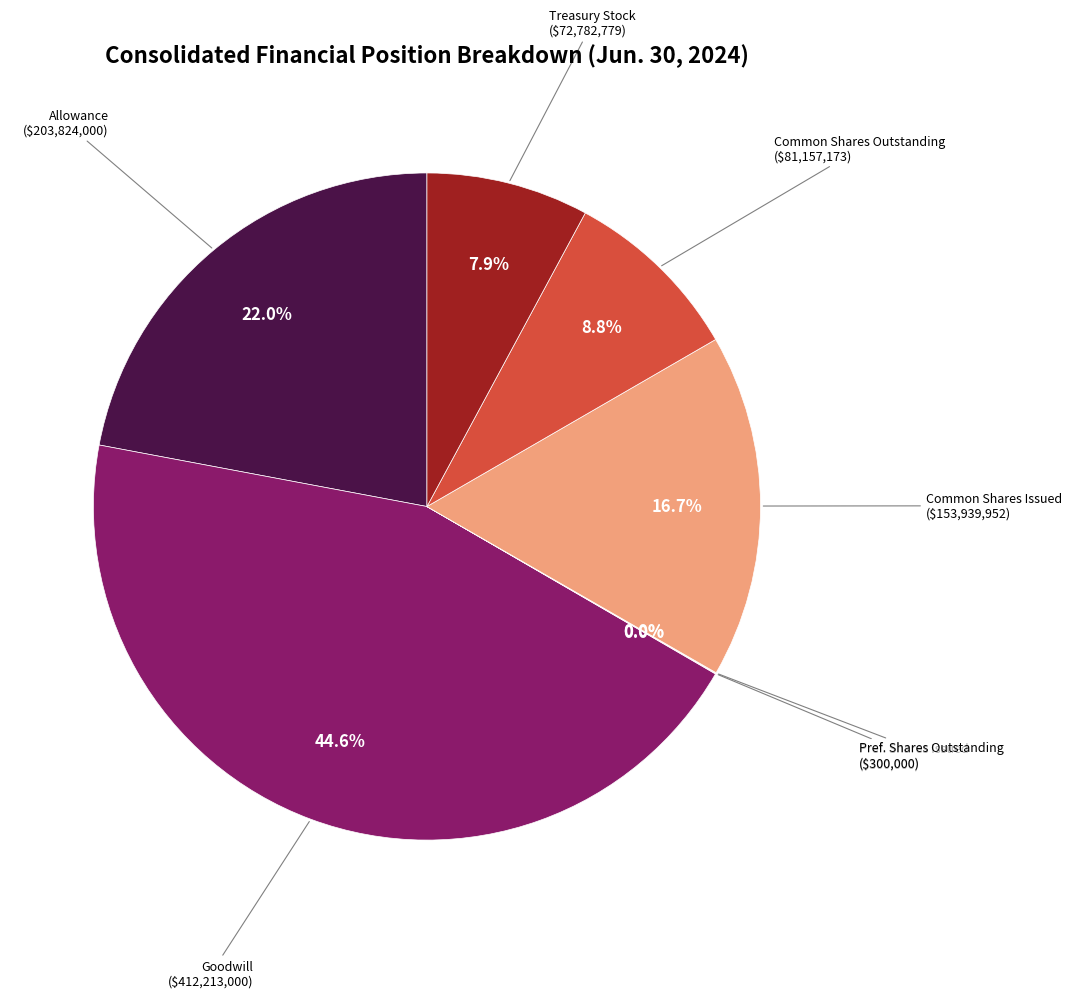

Is there any slice that represents more than half of the pie?

No